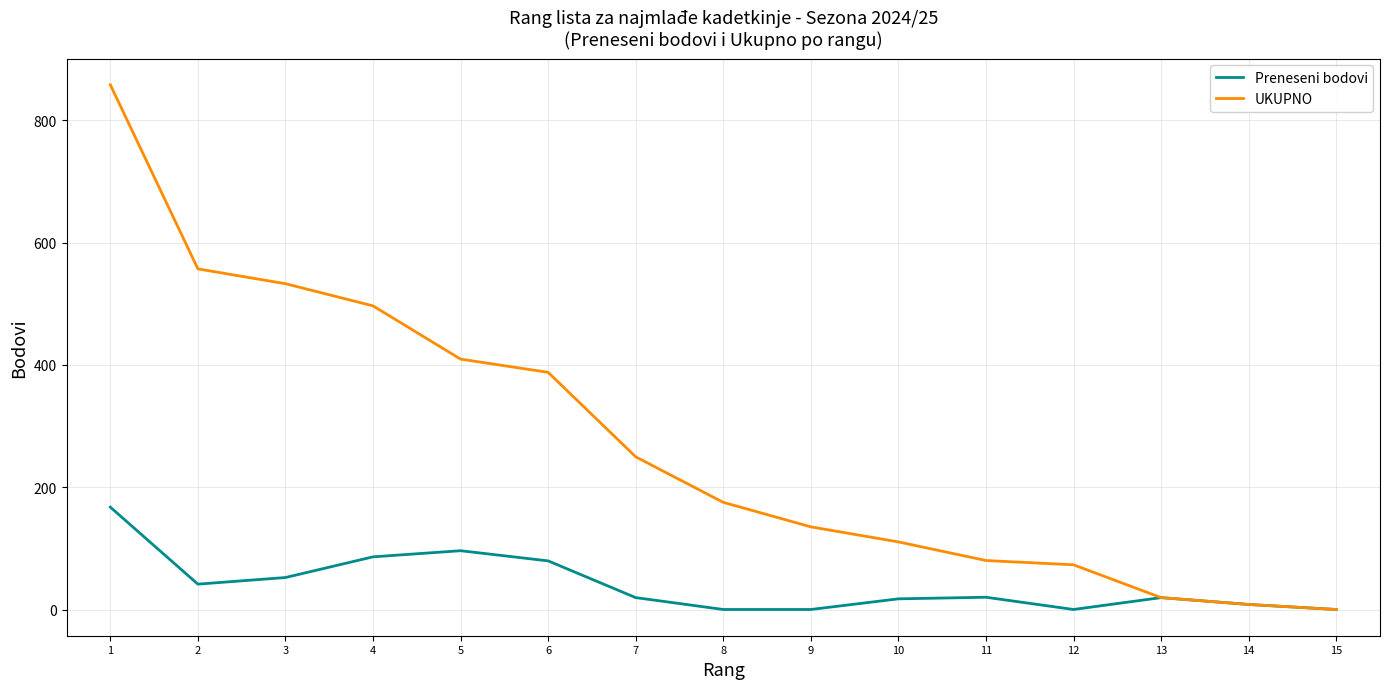

What is the total value across all series at 8?

176.2